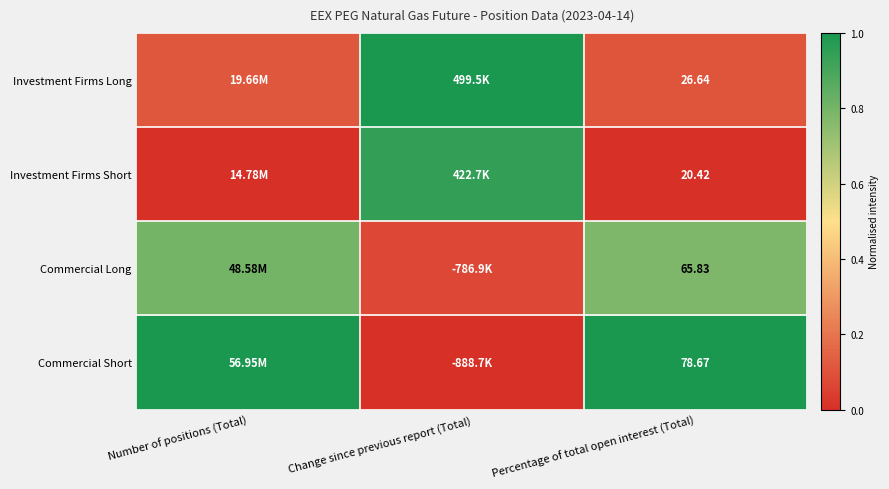

How many series are shown in this chart?

4